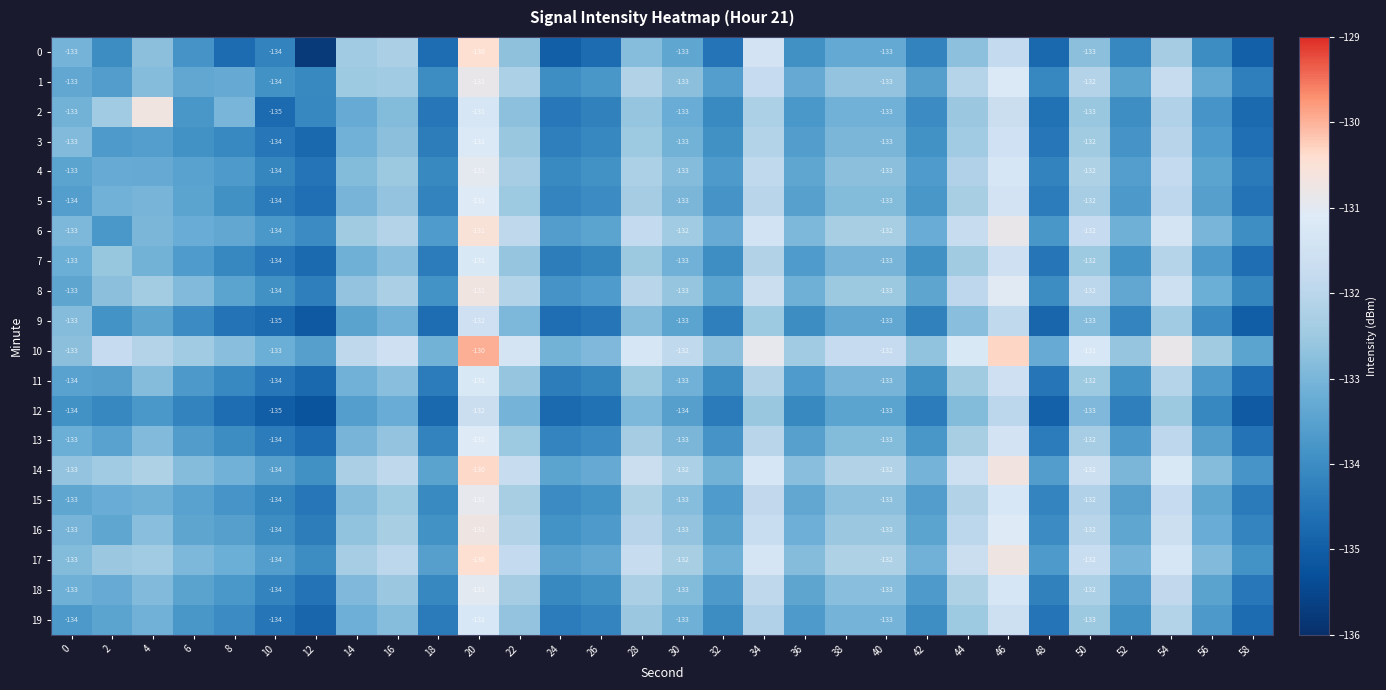

The 1 series shows -131.7 at 54. True or false?

True